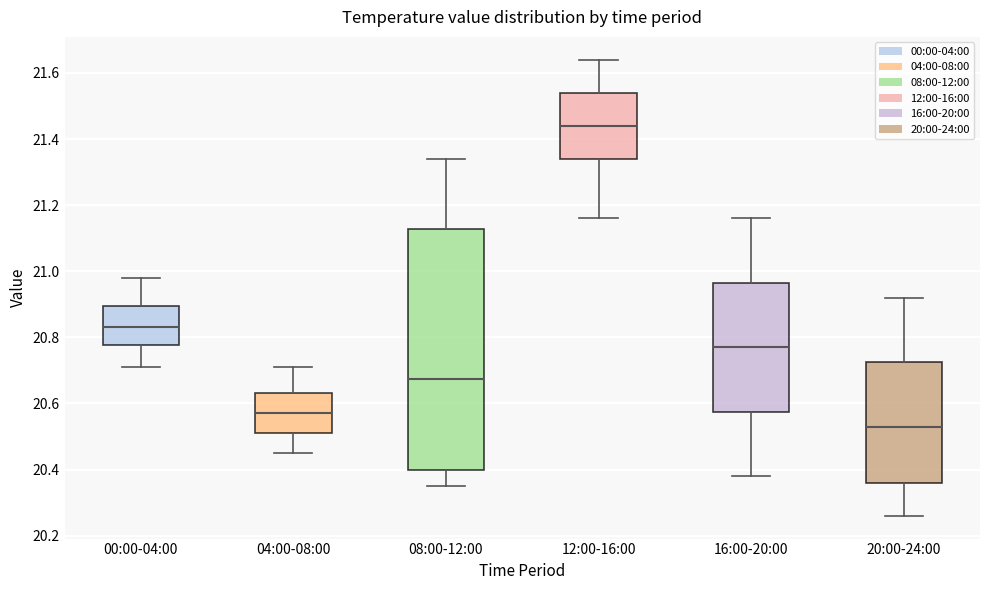

Where is the upper edge of the box for 20:00-24:00 on the y-axis? The values are not printed on the chart, so give them approximately, as read against the axis.

20.72